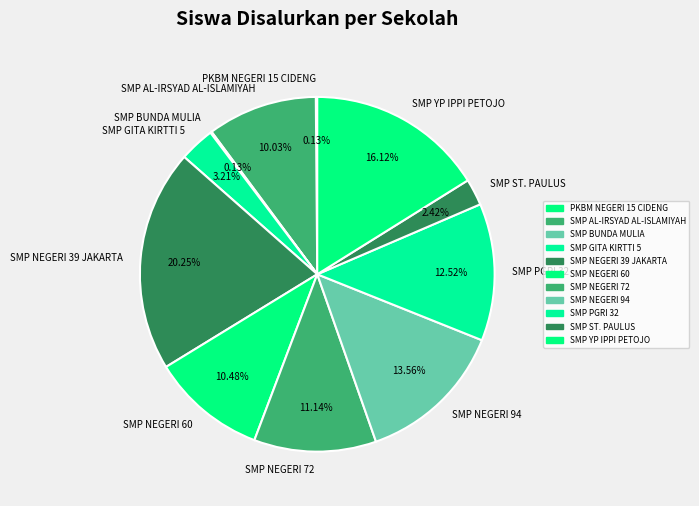

Approximately how many times larger is the value at SMP AL-IRSYAD AL-ISLAMIYAH compared to SMP NEGERI 39 JAKARTA?

0.5